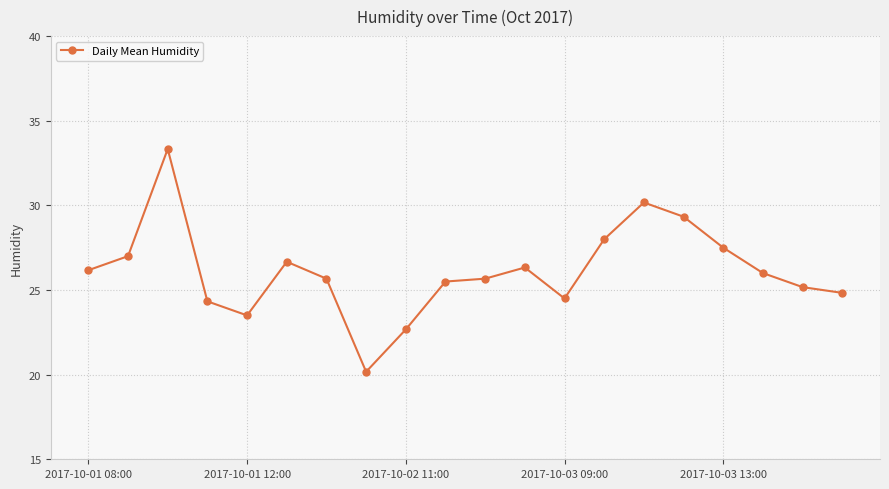

What is the value of the 13th point from the left?

24.5